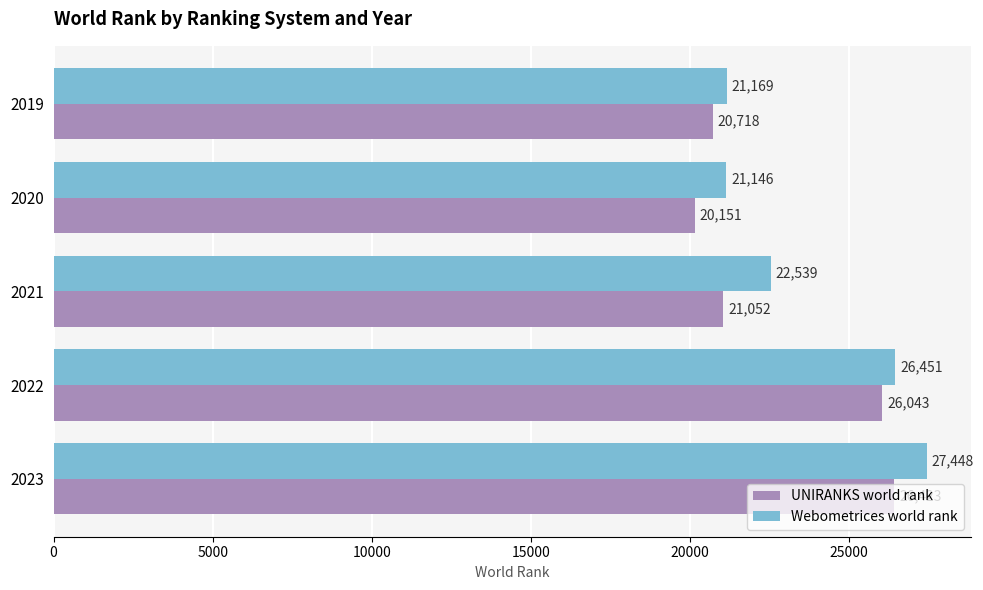

Which series has the widest spread of values?

Webometrices world rank